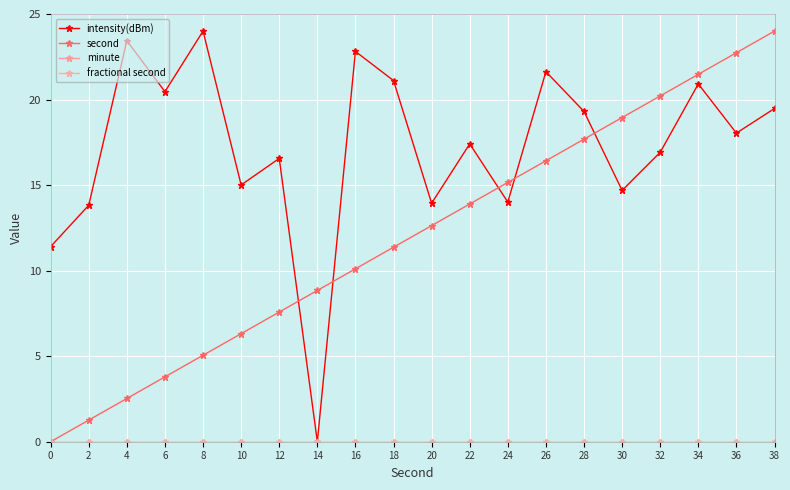

How many lines are shown in the chart?

4